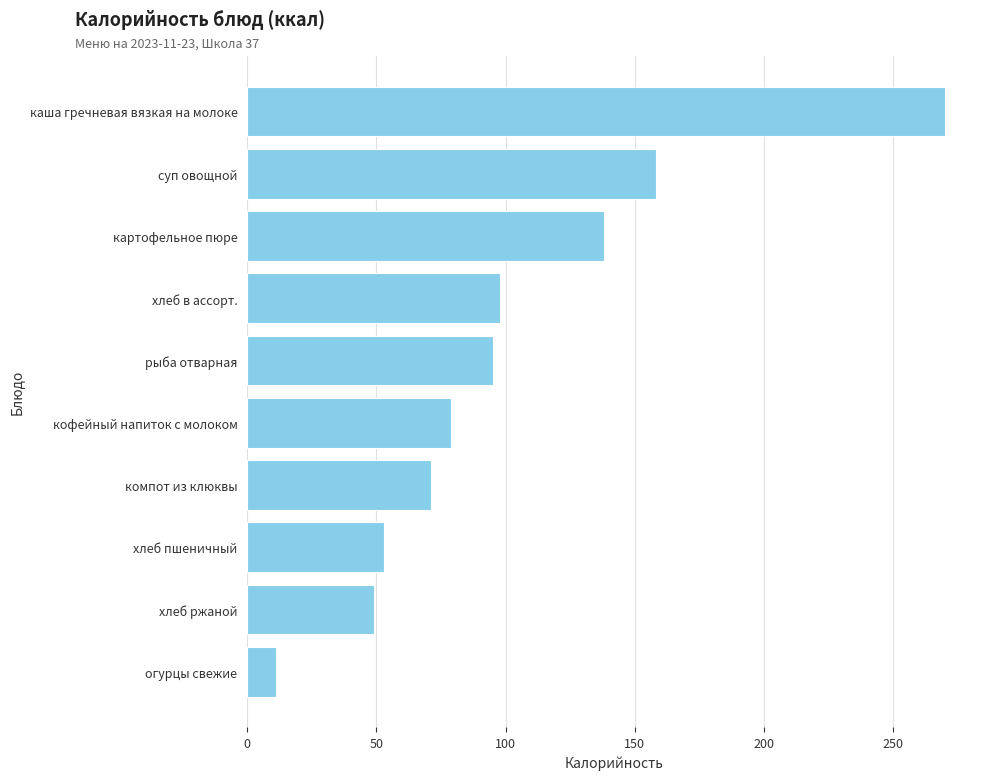

What is the smallest value displayed?

11